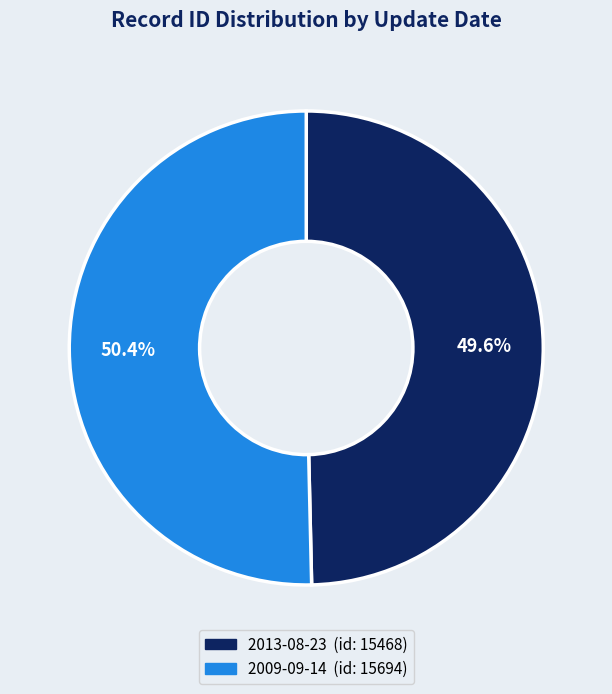

The 2009-09-14 slice represents 62% of the pie. True or false?

False